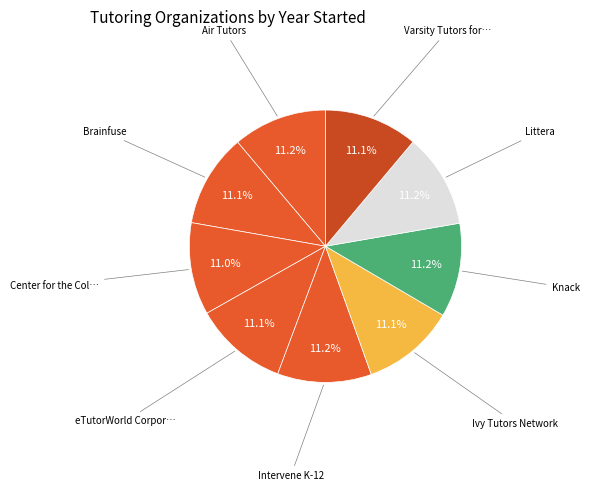

To the nearest percent, what is the average slice percentage?

11%